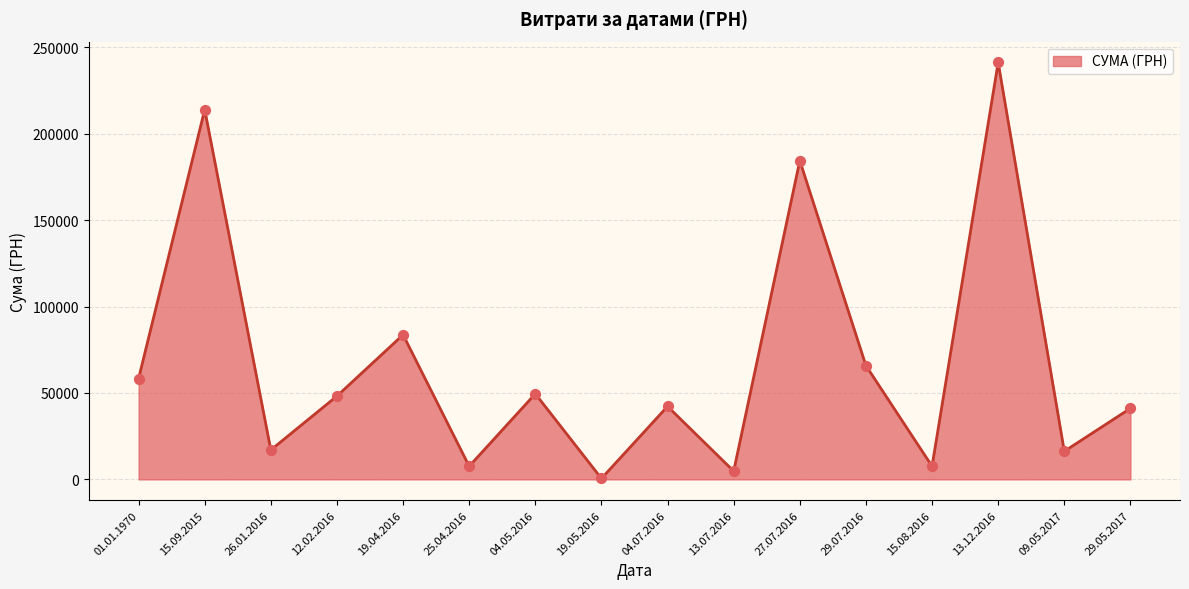

What is the ratio of the value at 19.04.2016 to the value at 09.05.2017?

5.1